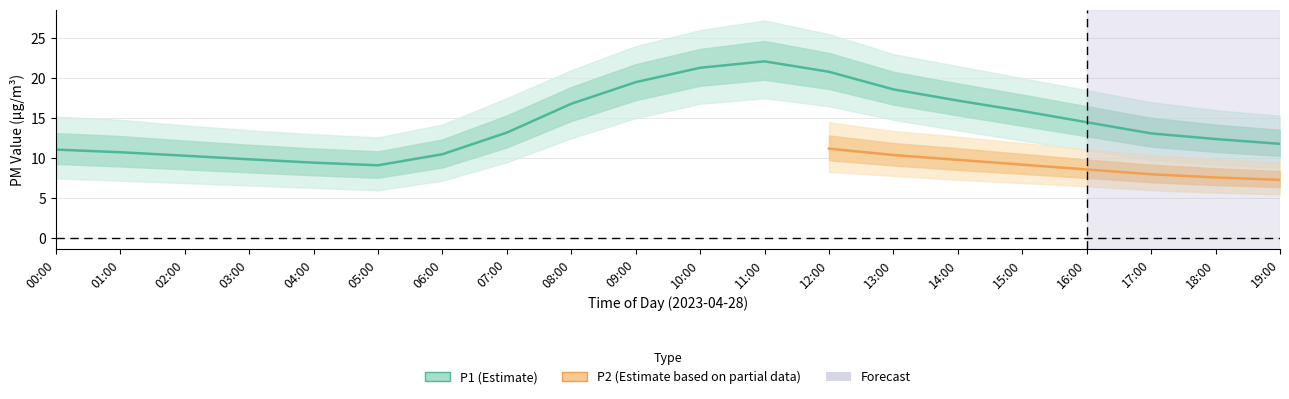

Between 00:00 and 16:00, which is larger?

16:00